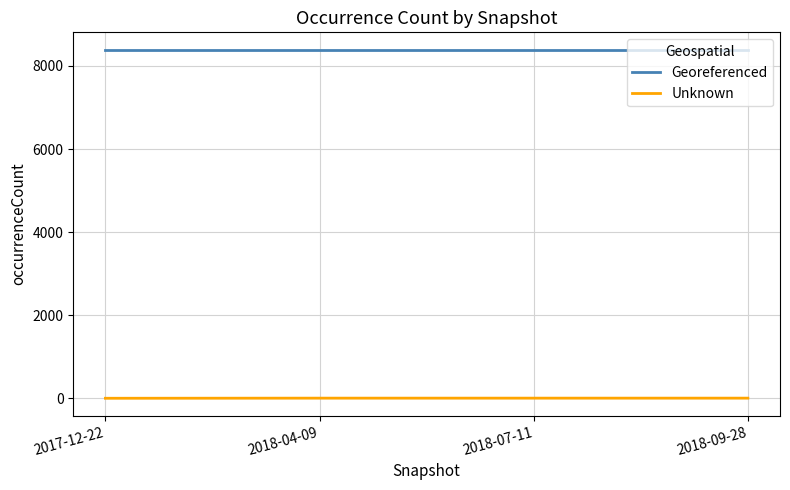

Is the value of Unknown at 2017-12-22 greater than the value of Georeferenced at 2018-04-09?

No